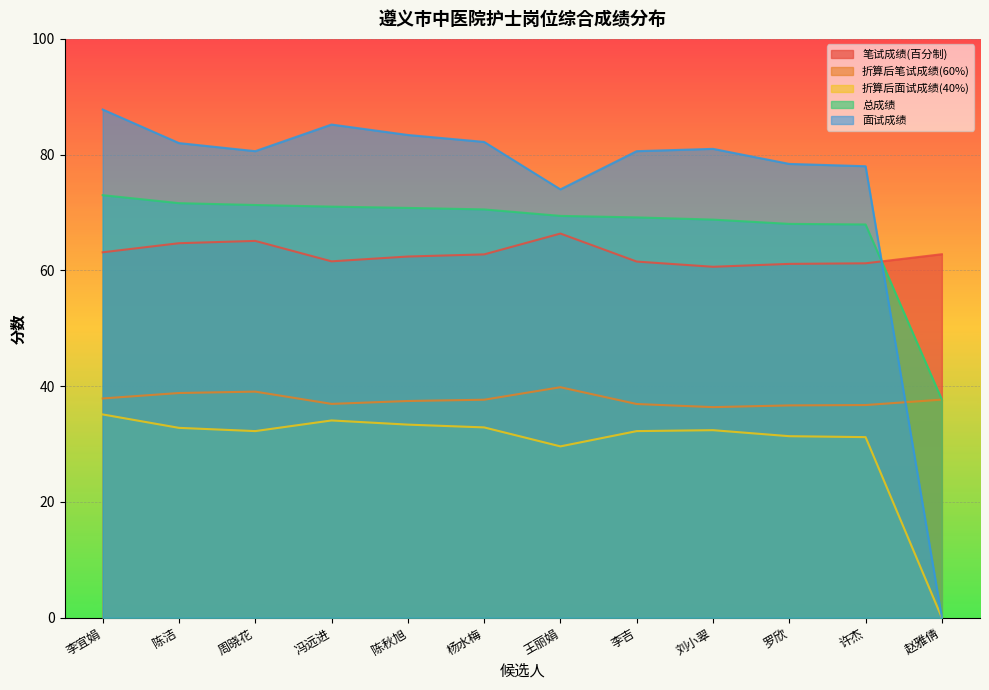

In 面试成绩, how many points are lower than both neighbors (excluding endpoints)?

2